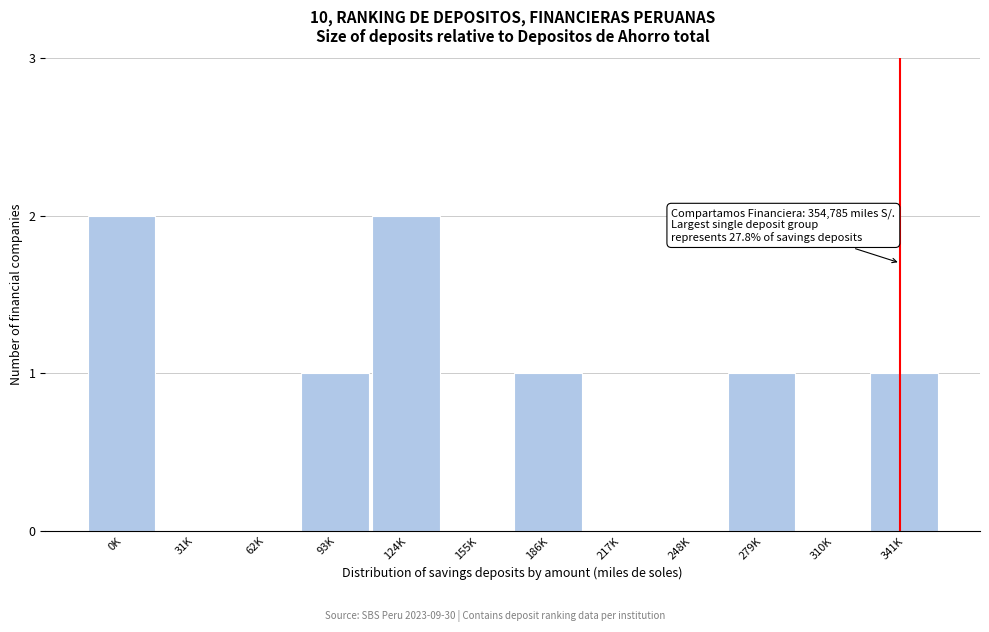

Reading left to right, what are all the values shown in this chart?

0K=2	31K=0	62K=0	93K=1	124K=2	155K=0	186K=1	217K=0	248K=0	279K=1	310K=0	341K=1